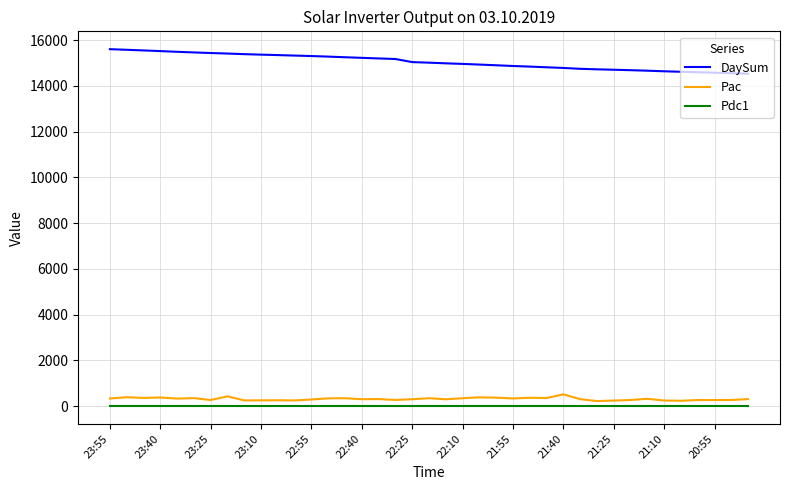

How many series are shown in this chart?

3